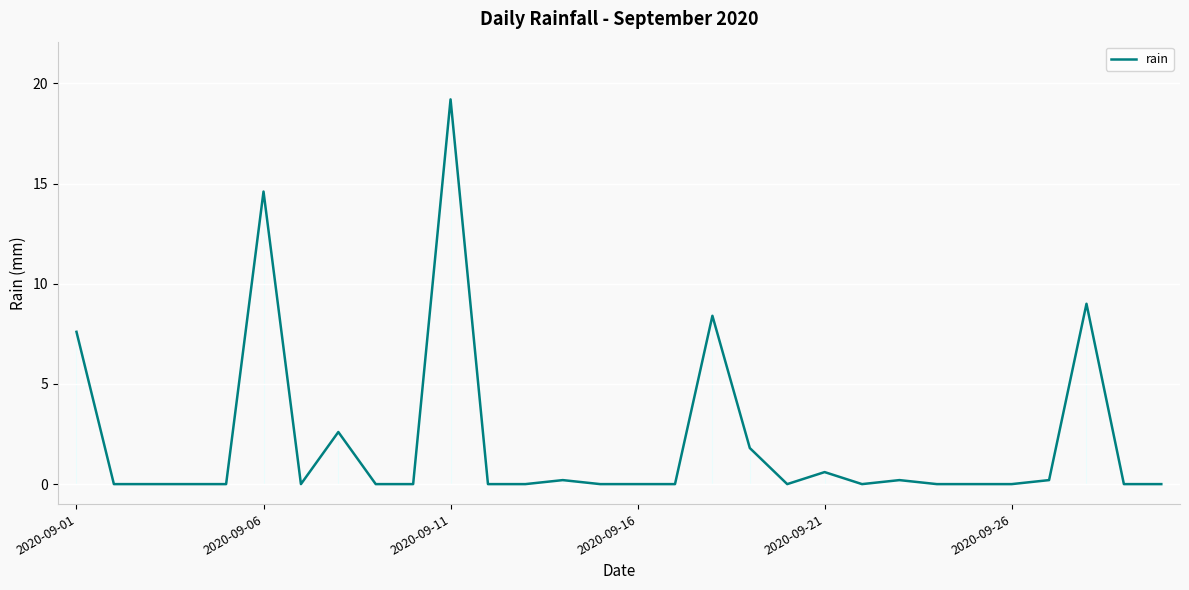

What is the highest value of the rain series?

19.2